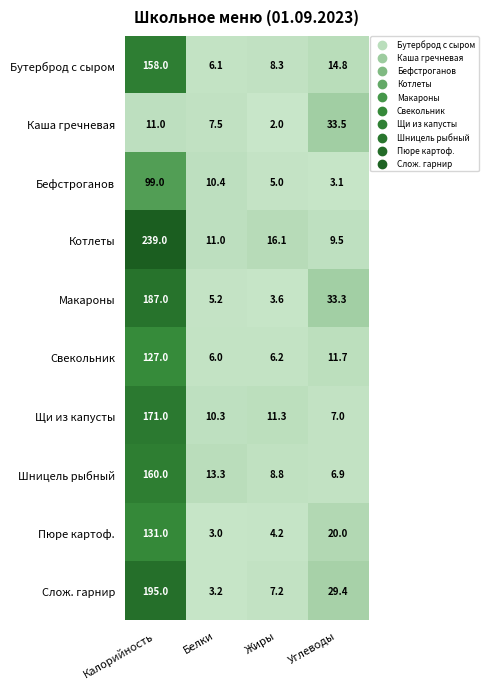

Which series has the widest spread of values?

Котлеты